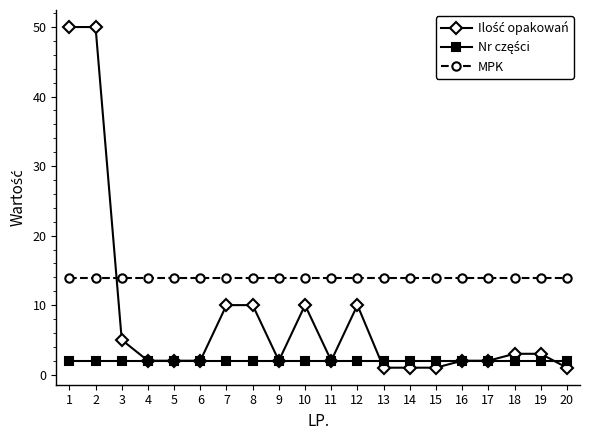

The value of MPK at 2 is 13.9. True or false?

True